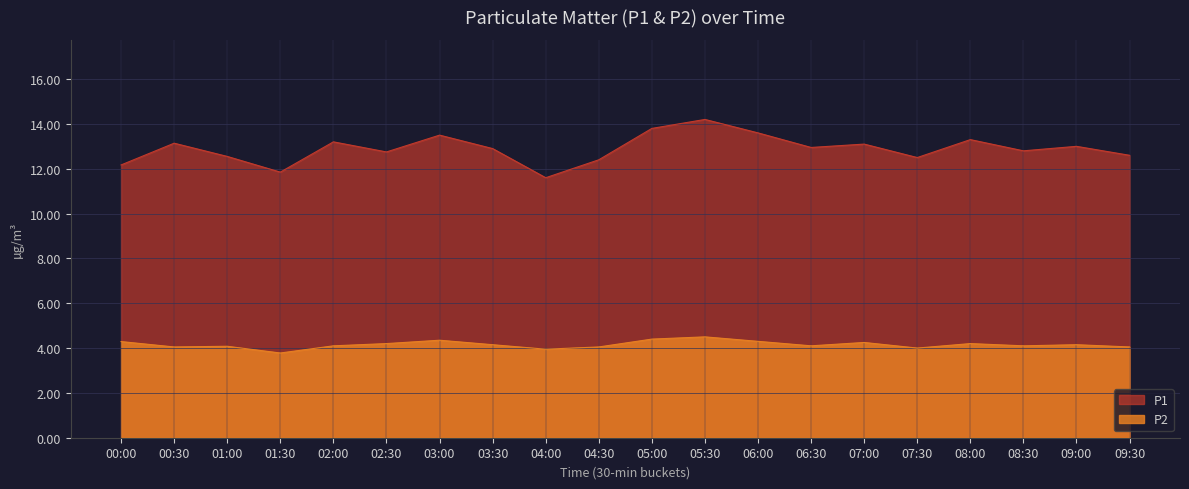

What is the average value of the P1 series?

12.9